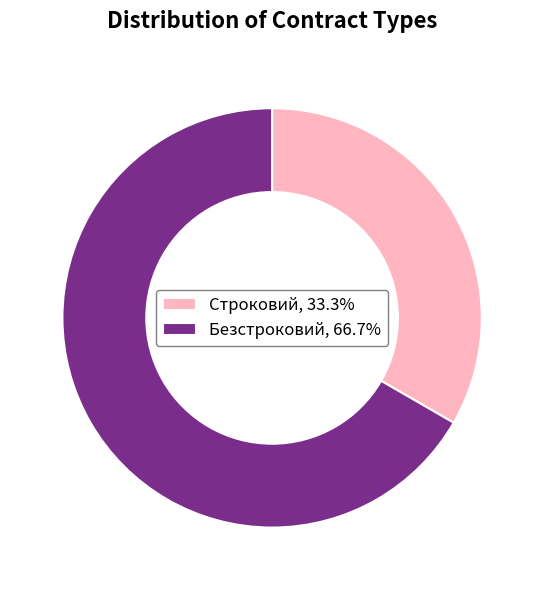

Which slice is the smallest?

Строковий